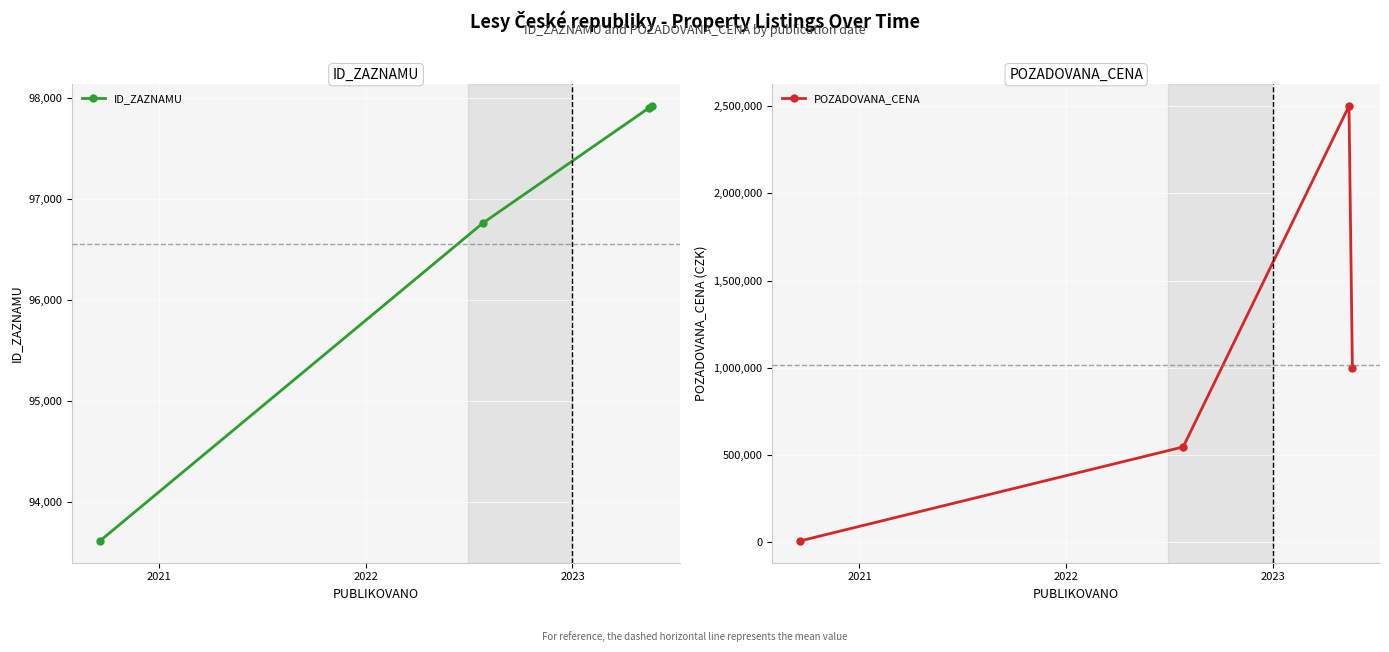

What is the sum of all POZADOVANA_CENA values?

4055090